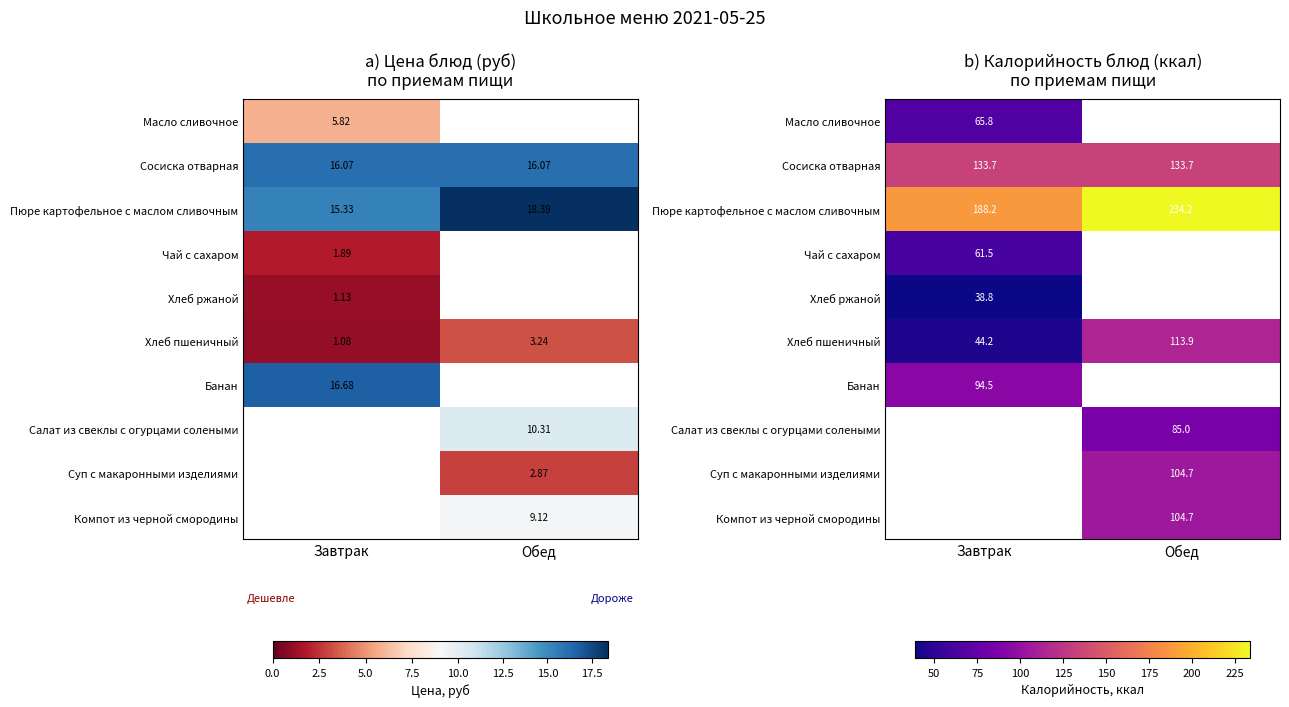

What is the maximum value shown in the chart?

234.2